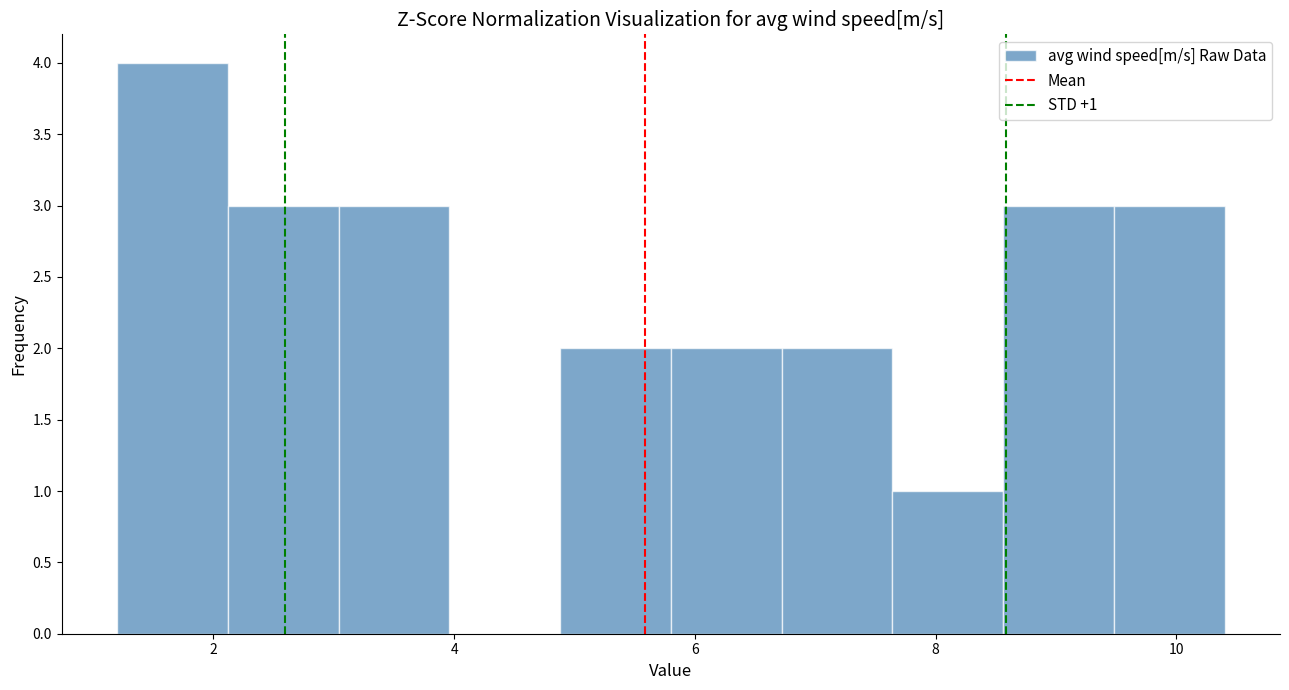

Which range on the x-axis has the tallest bar?

1.20 to 2.12